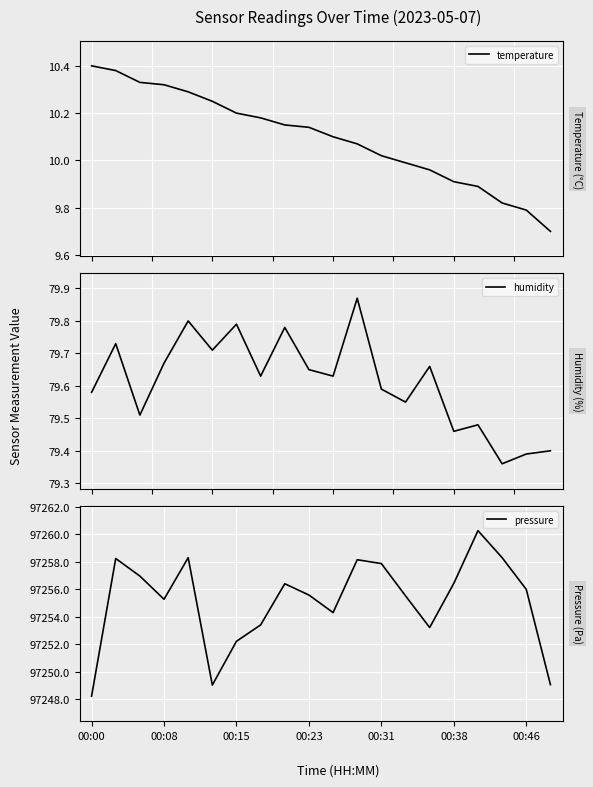

What is the average value of the pressure series?

97255.1